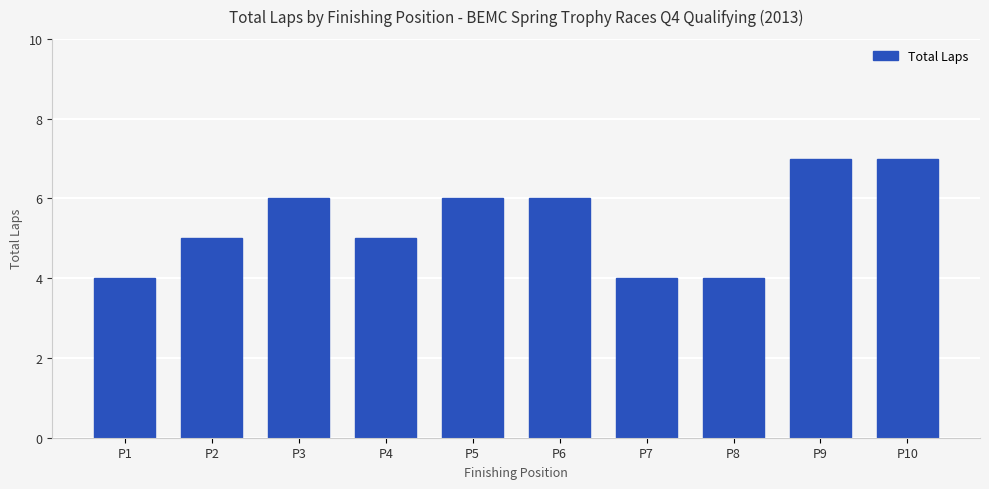

What is the greatest value displayed?

7